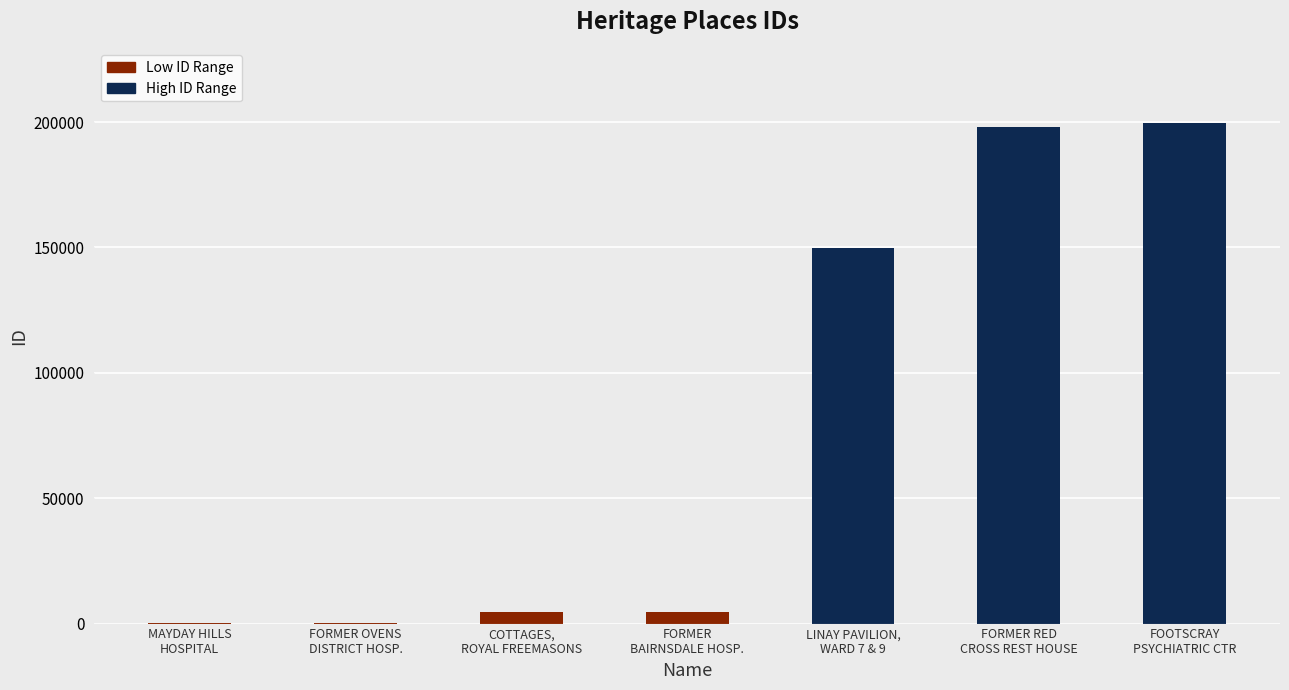

Where is the data nearest to the value 99764?

LINAY PAVILION, WARD 7 AND WARD 9